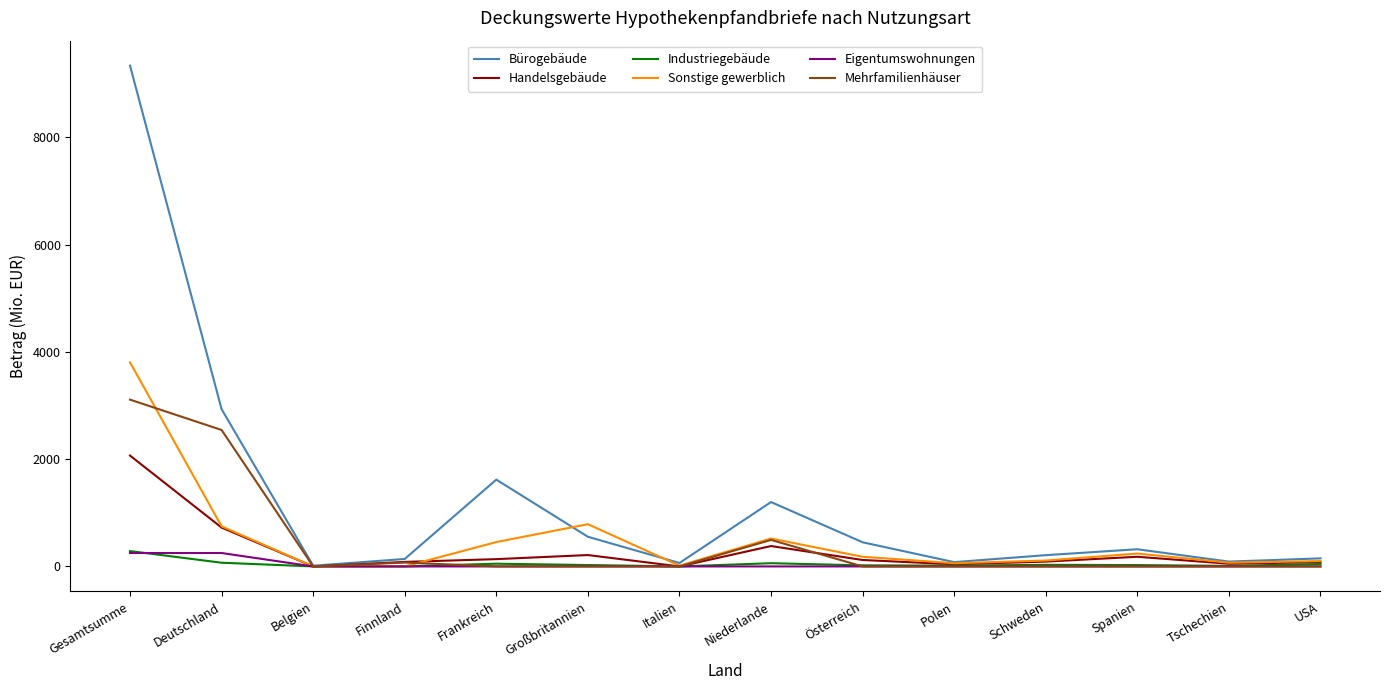

What is the maximum value for Sonstige gewerblich?

3804